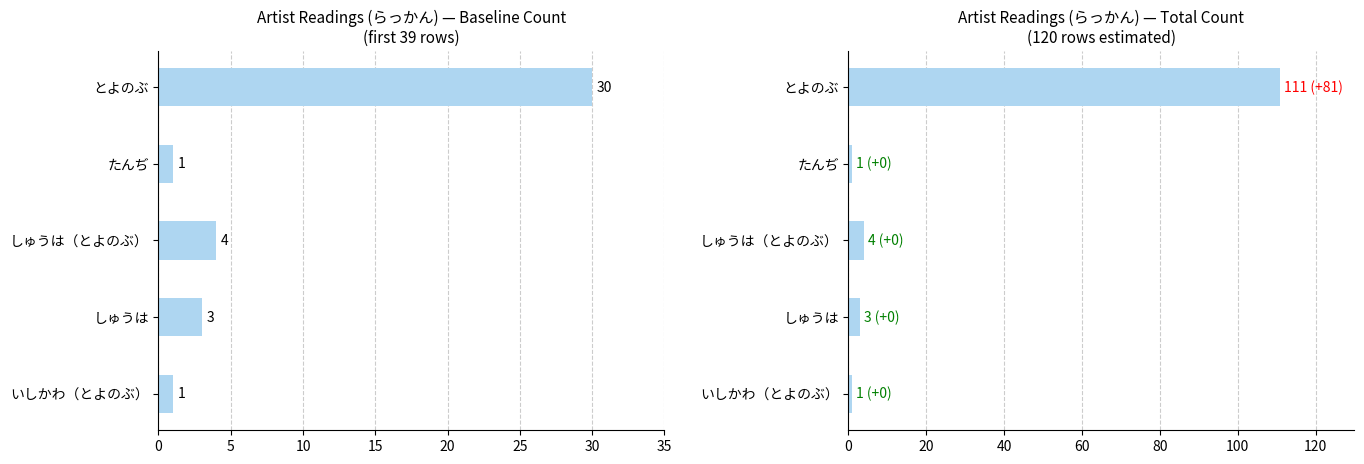

Rank the series by their maximum value, from highest to lowest.

total (est.), baseline